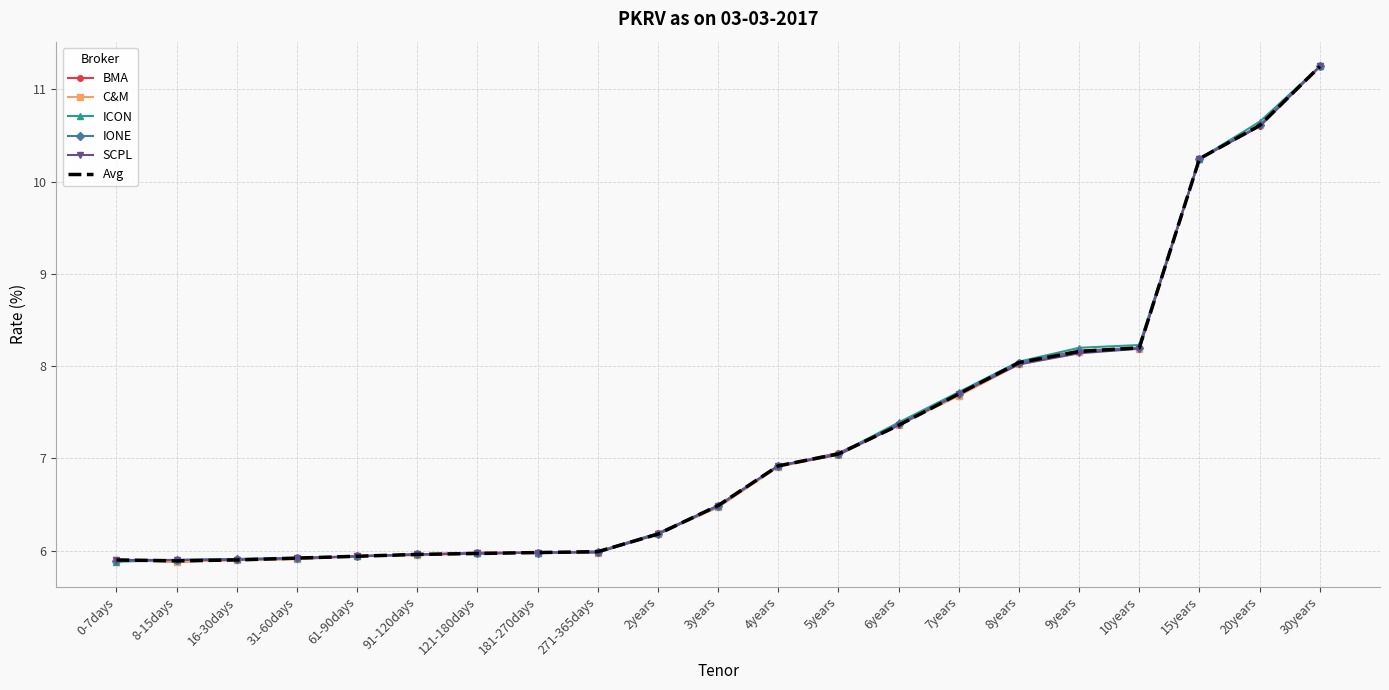

Which category has the highest value in the ICON series?

30years